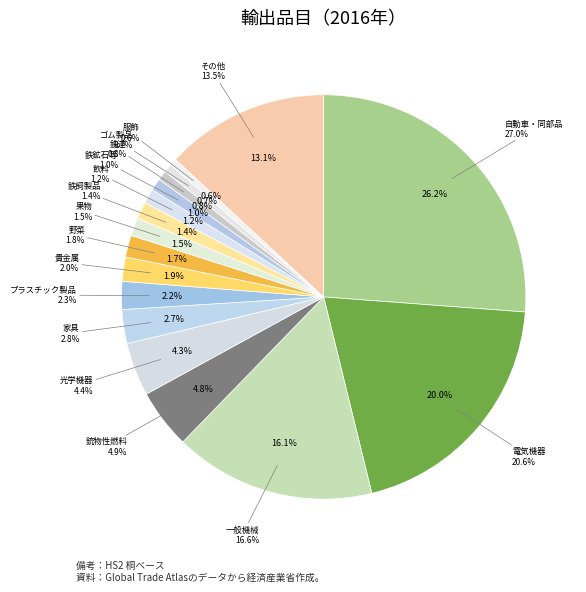

Is it true that 02:30-02:45 is 11% of the pie?

False